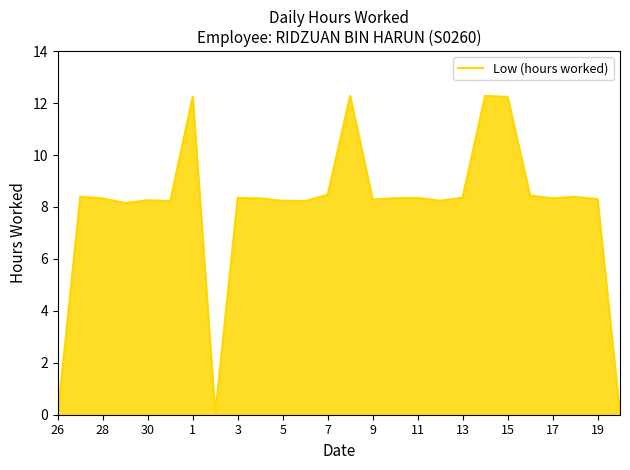

What is the maximum value shown in the chart?

12.3